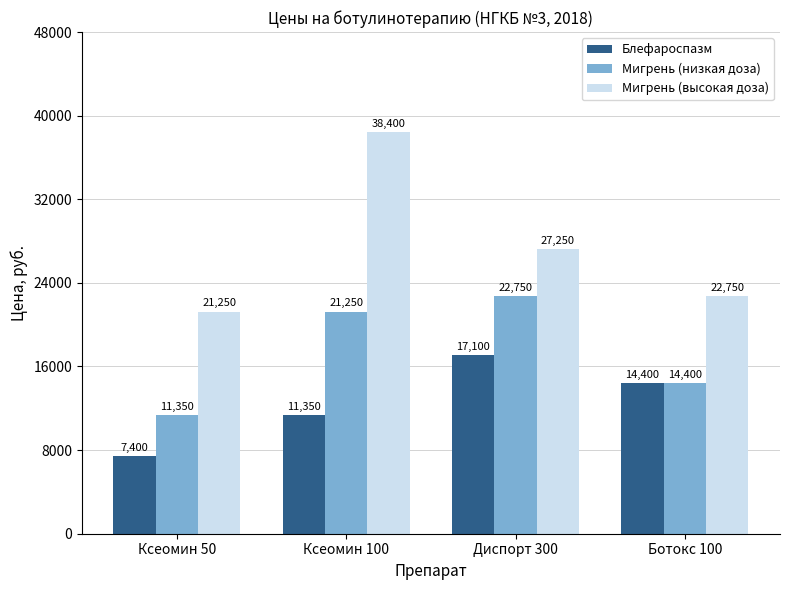

How many bars are there in each group?

3